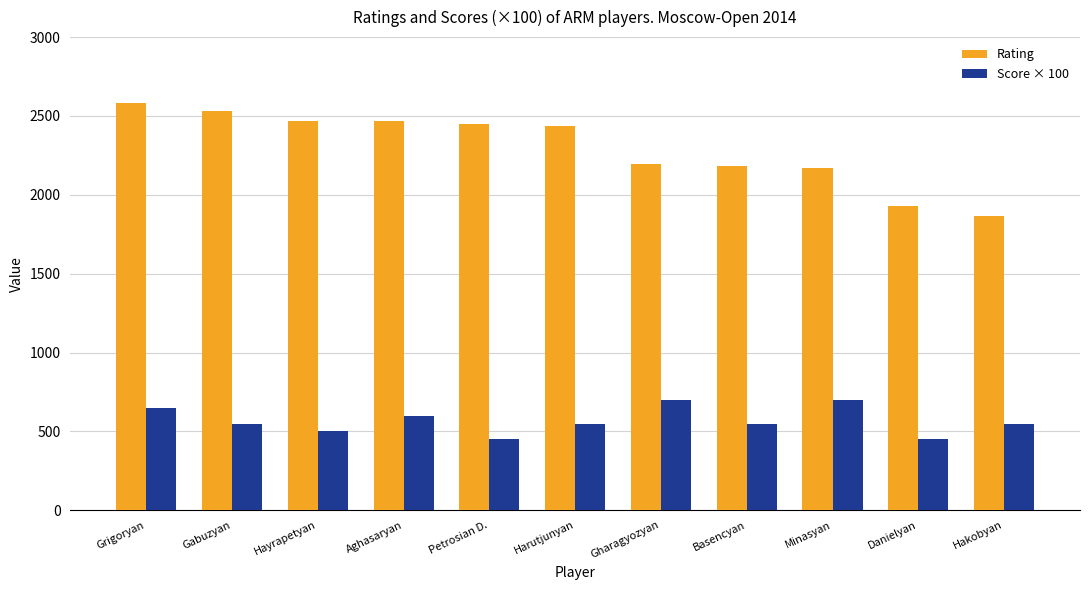

Is it true that Score × 100 equals 212 at Petrosian D.?

False